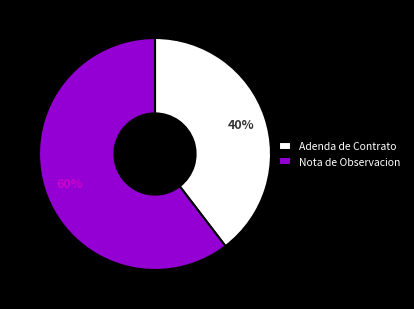

Which slice represents more than half of the pie?

Nota de Observacion